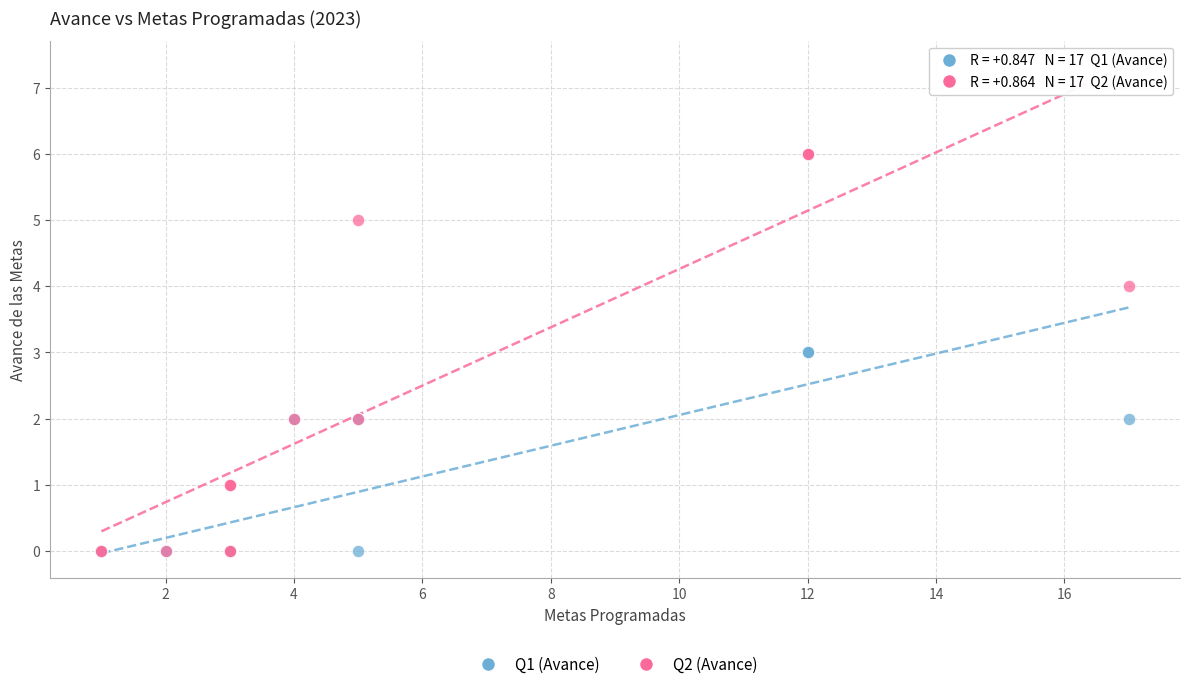

Which series contains the highest Y value?

Q2 (Avance)